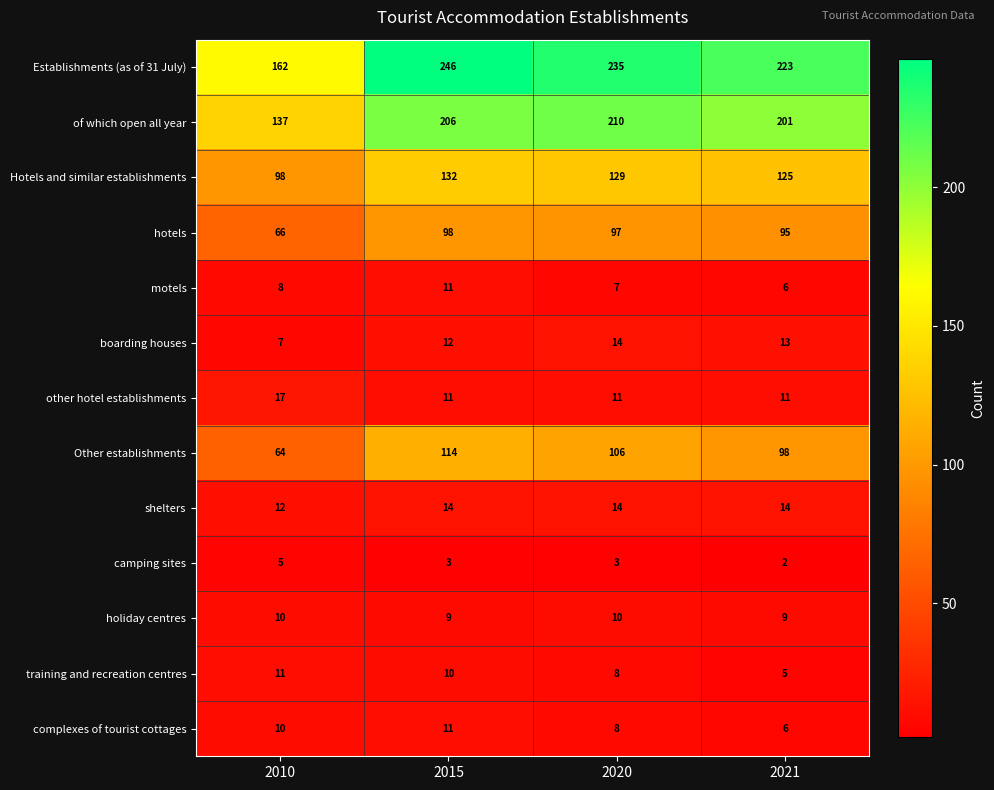

What is the sum of the Other establishments values at 2020 and 2015?

220